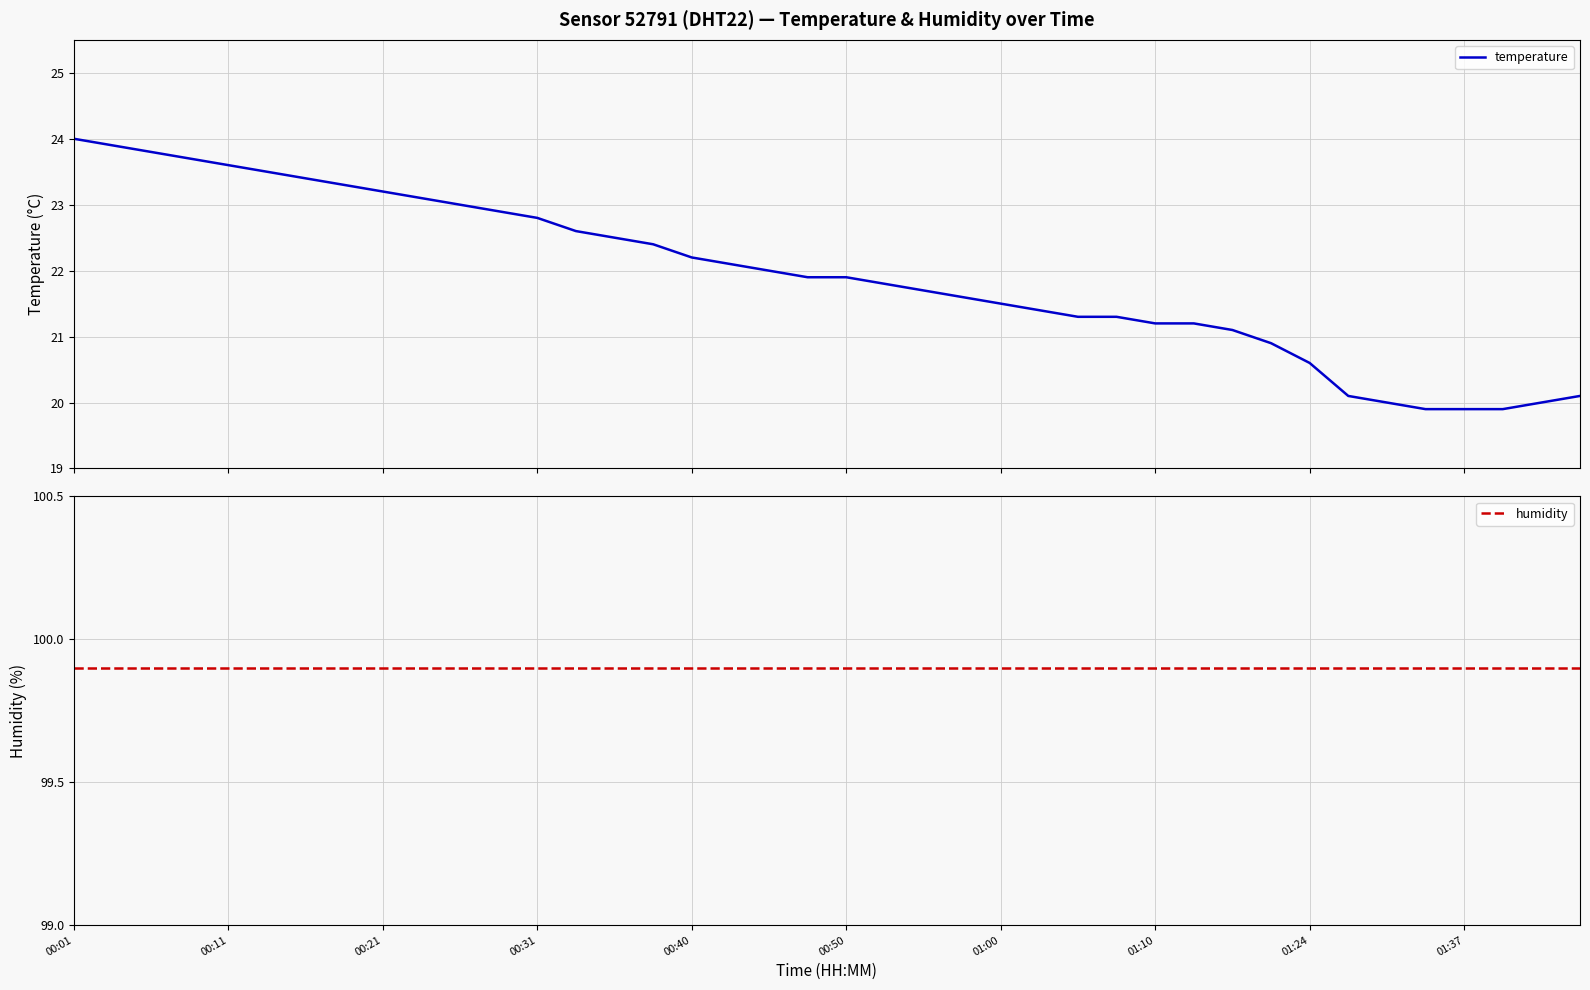

What is the average value of the humidity series?

99.9